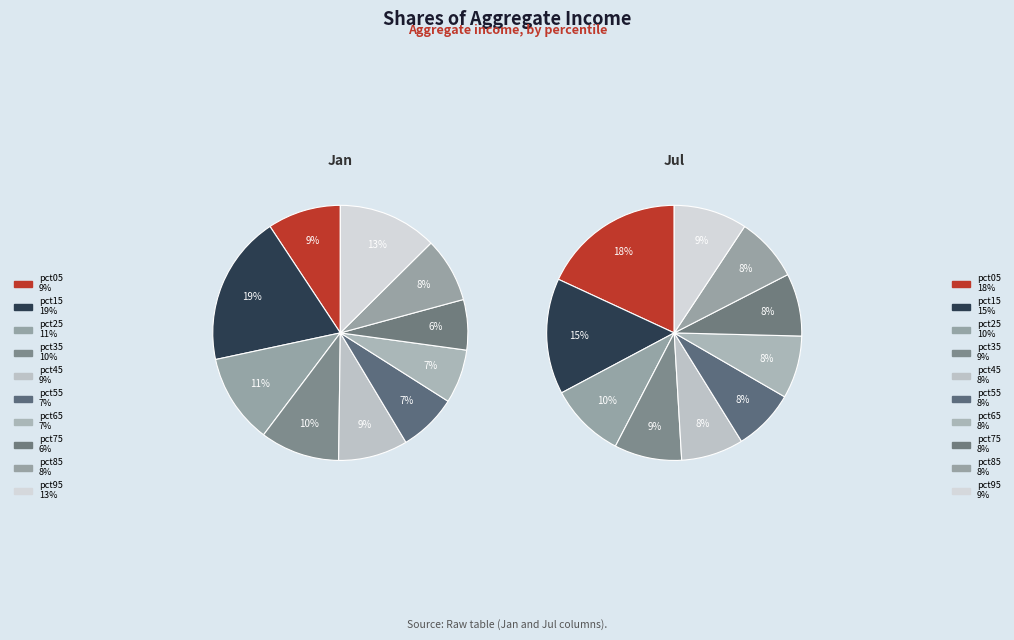

To the nearest percent, what percentage of the pie is 9?

13%